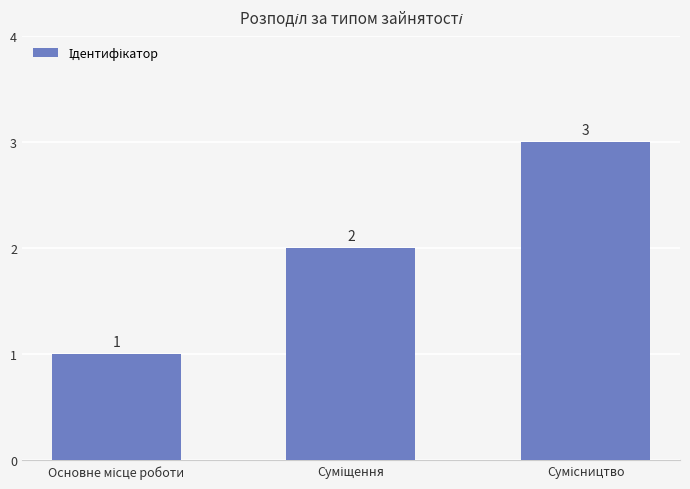

What is the value of the 2nd bar from the left?

2